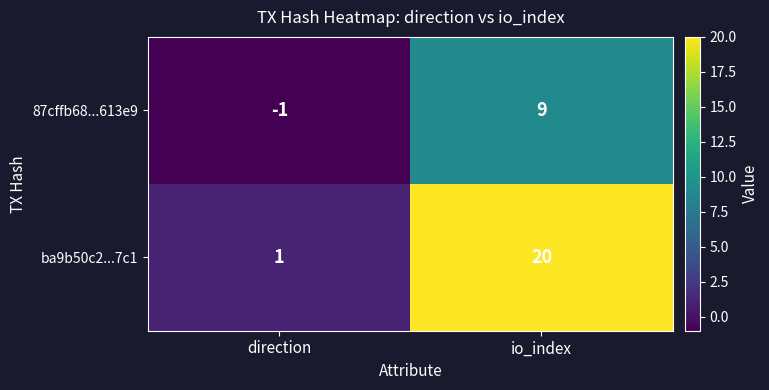

Which series has the largest total across all categories?

ba9b50c2...7c1